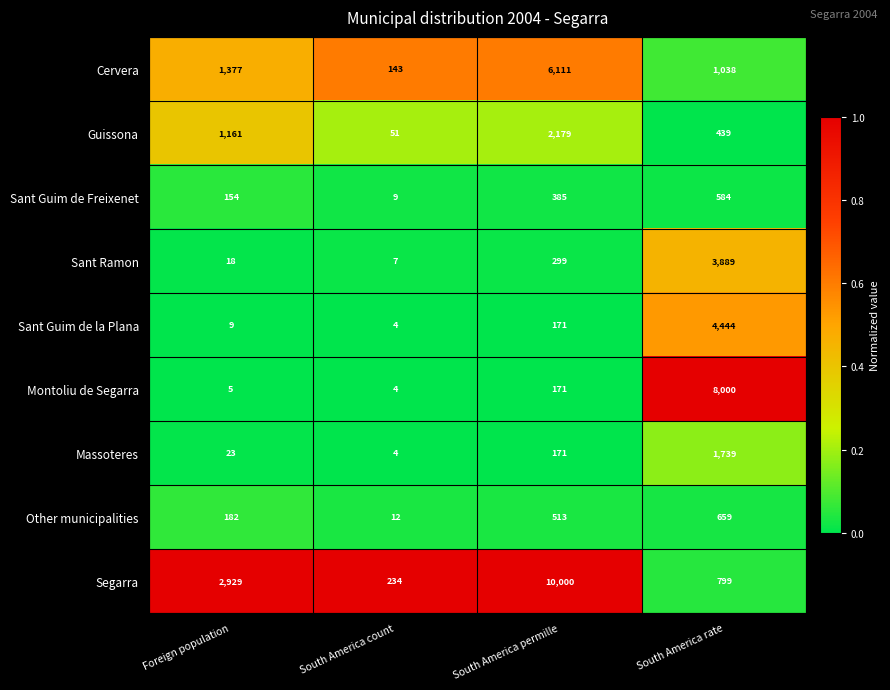

What is the maximum value shown in the chart?

10000